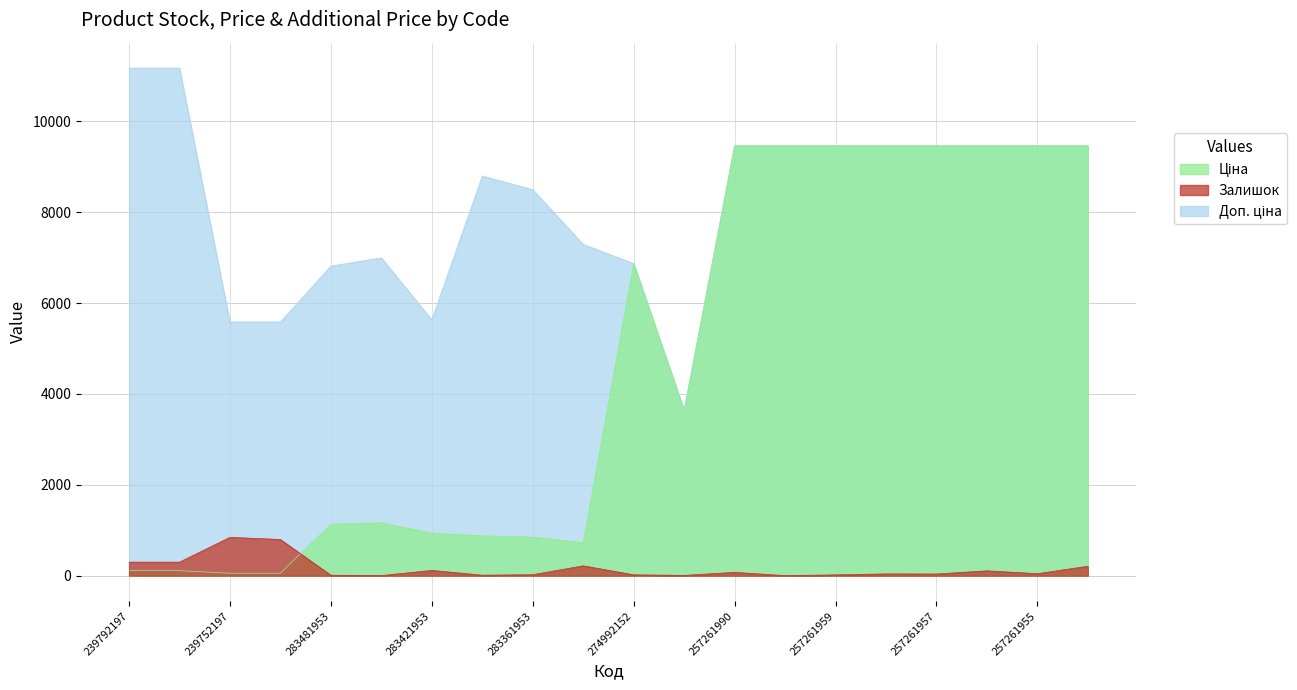

In Доп. ціна, how many points are higher than both neighbors (excluding endpoints)?

2